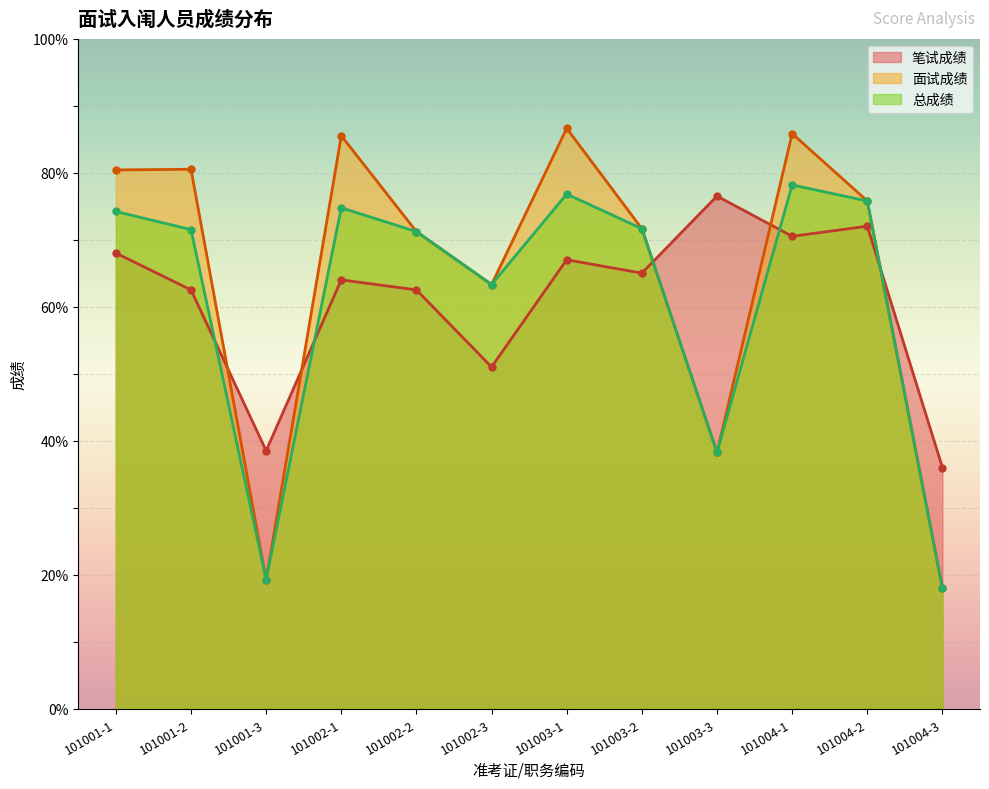

True or false: 面试成绩 and 总成绩 cross at least once.

False